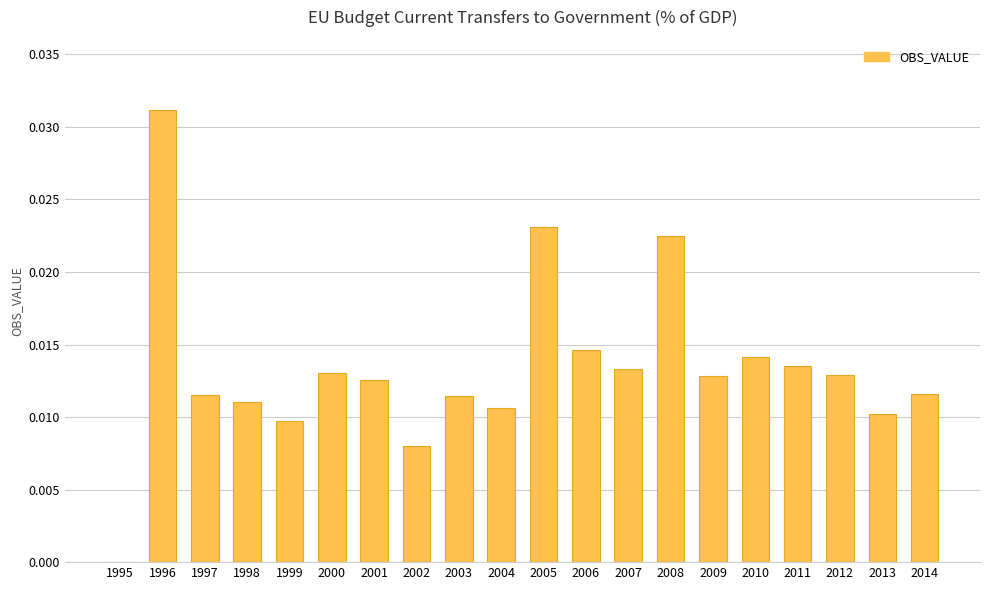

True or false: the data shows 0.0 at 2000.

True